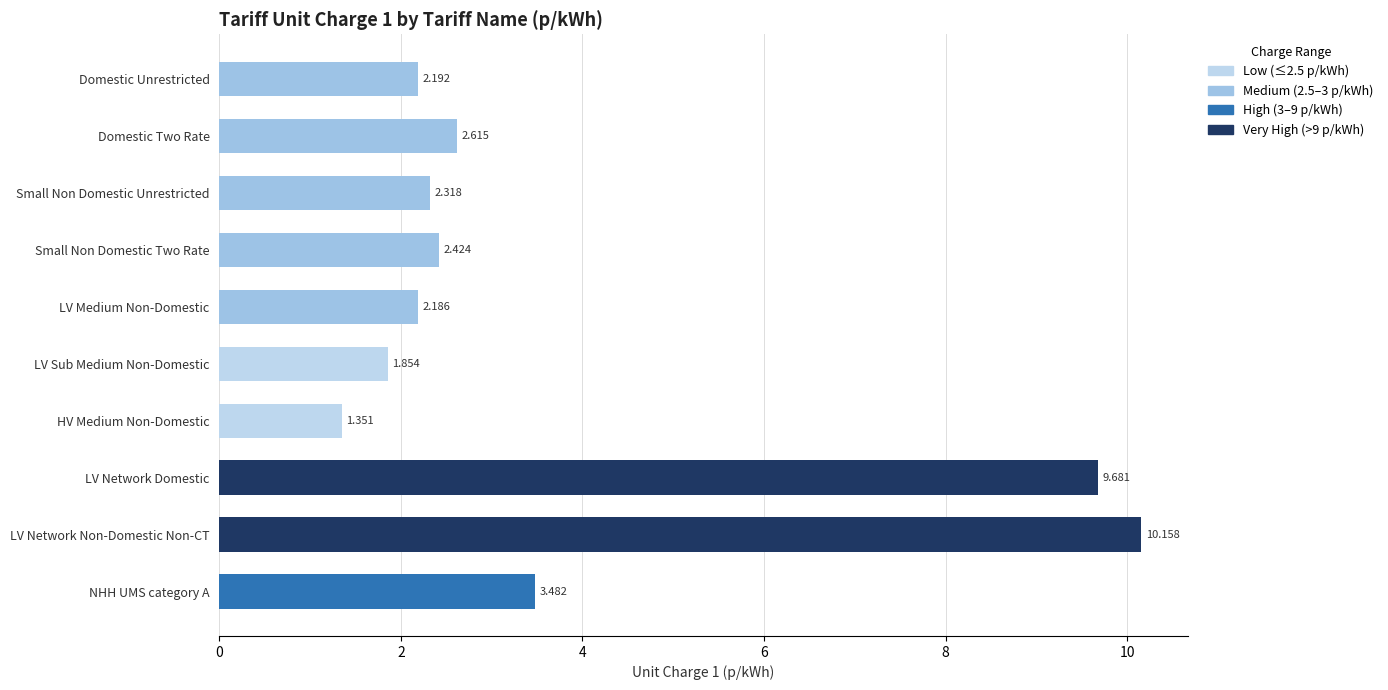

What is the maximum value shown in the chart?

10.2